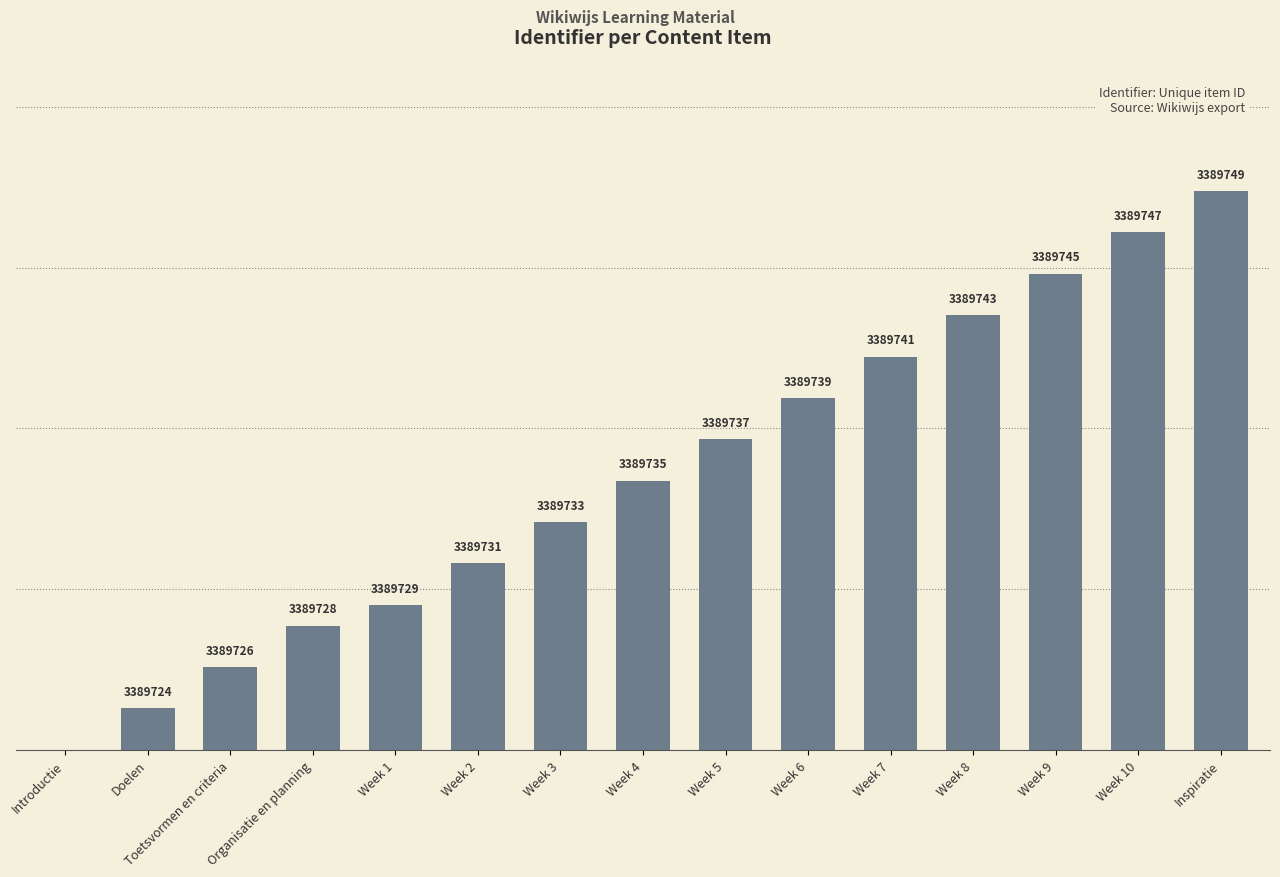

Are the bars horizontal?

No